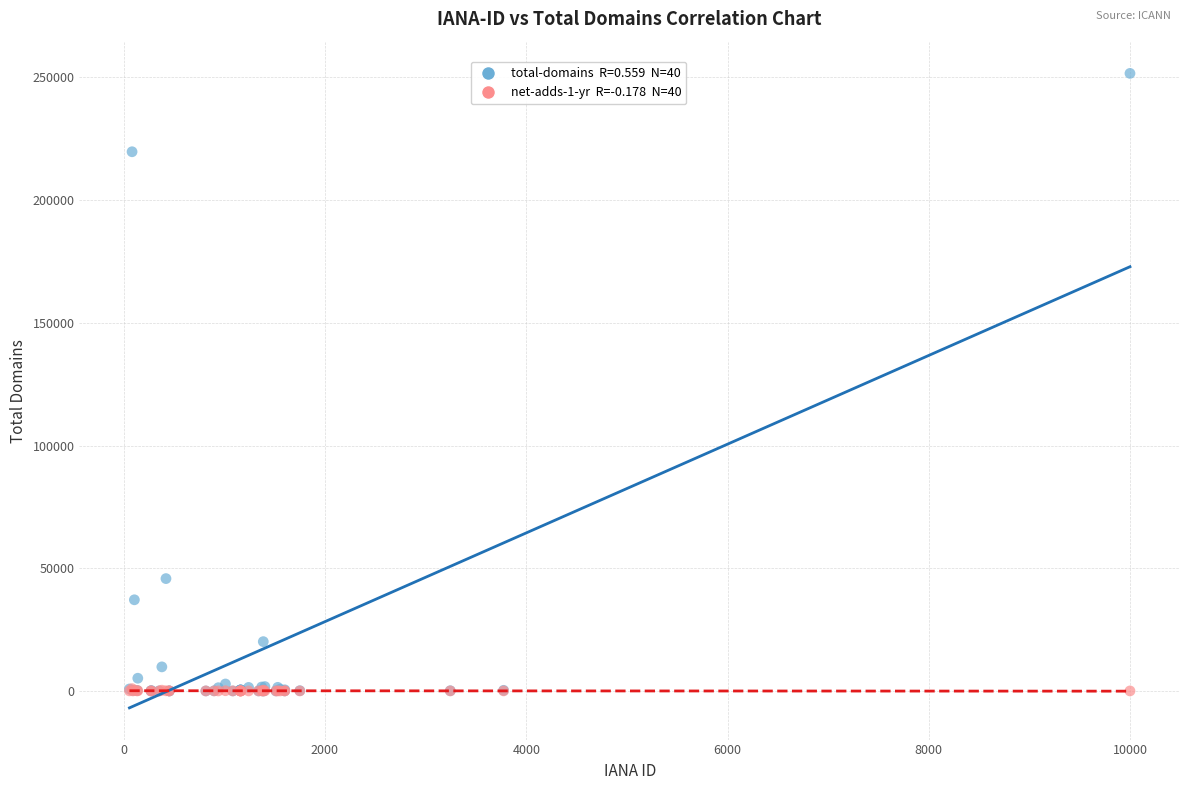

Across all series, what Y value is closest to 125810?

45770